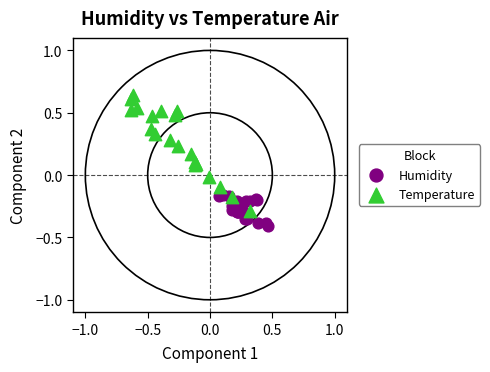

Which series reaches the maximum Y coordinate?

Temperature